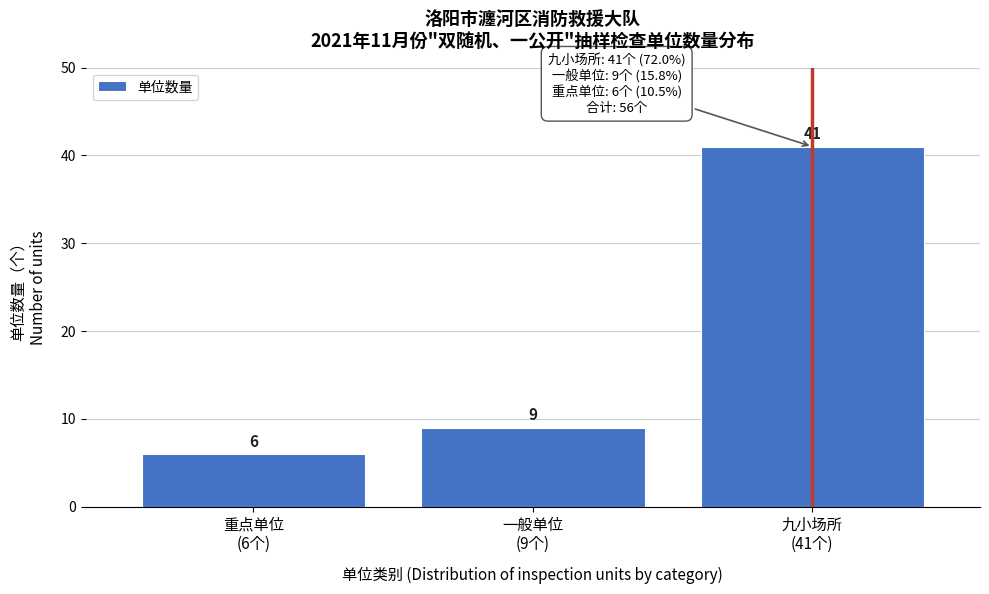

Reading right to left, transcribe all the data shown in this chart.

41	9	6